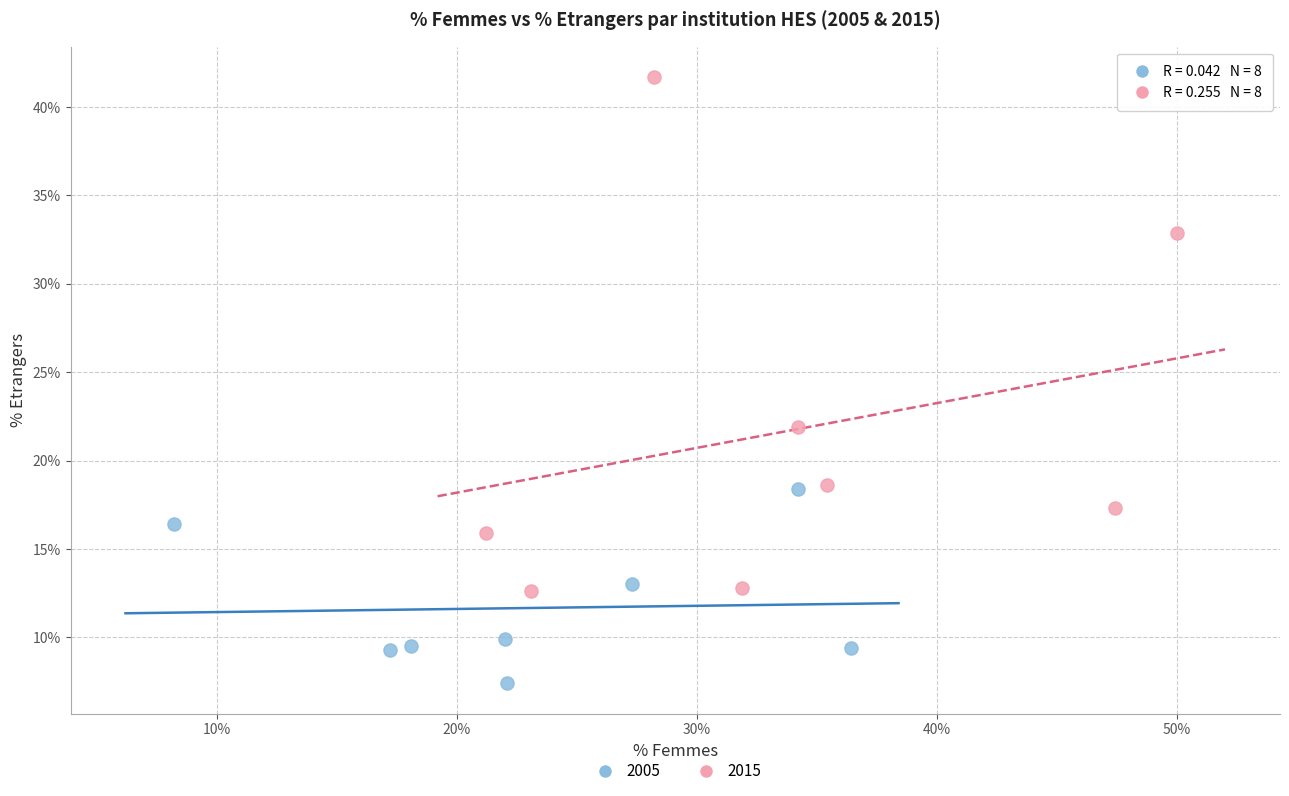

Which series reaches the maximum Y coordinate?

2015